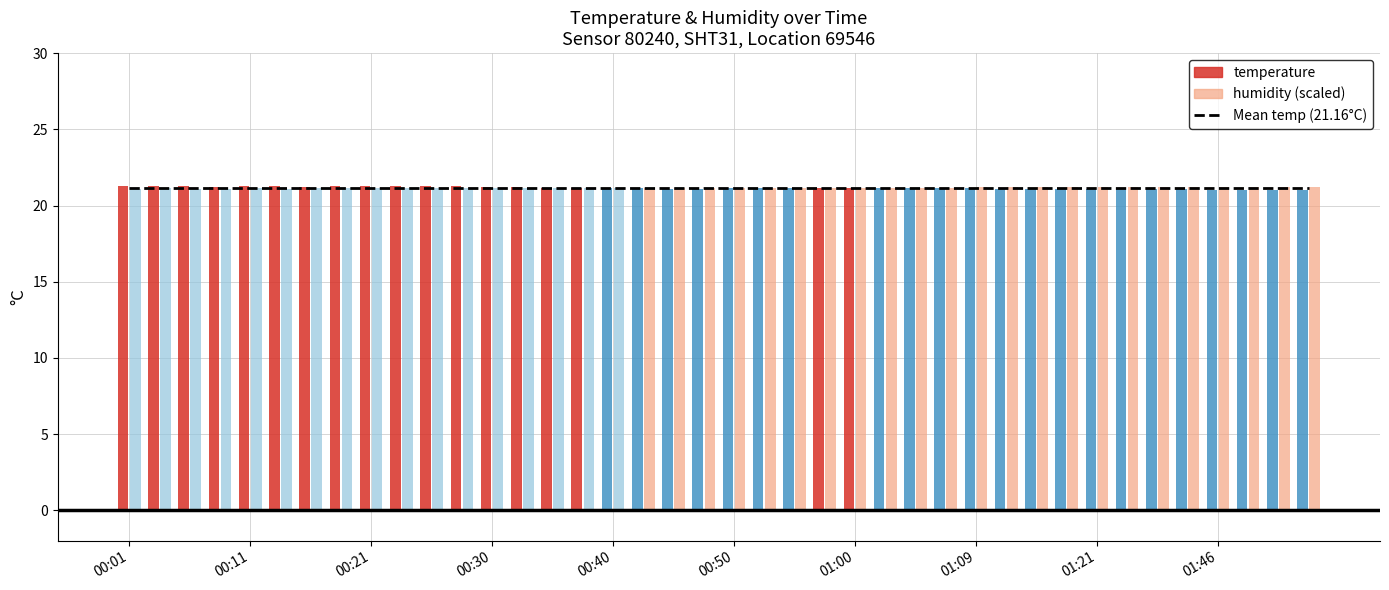

What is the value of the temperature bar at the 11th from the left?

20.9